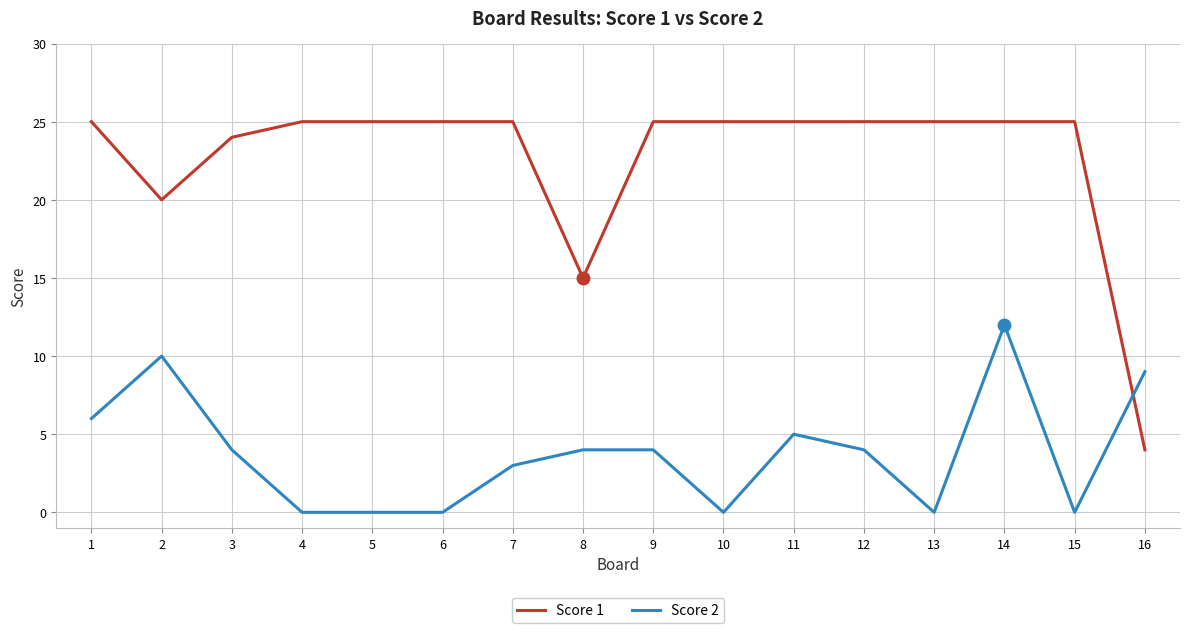

Which series has the largest total across all categories?

Score 1